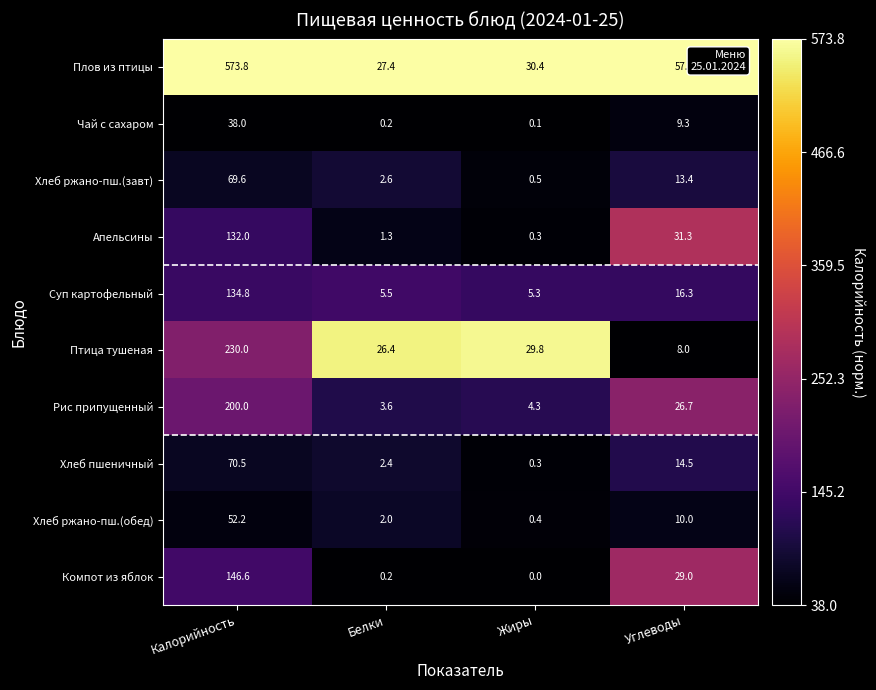

True or false: Апельсины has a value of 132.0 at Калорийность.

True